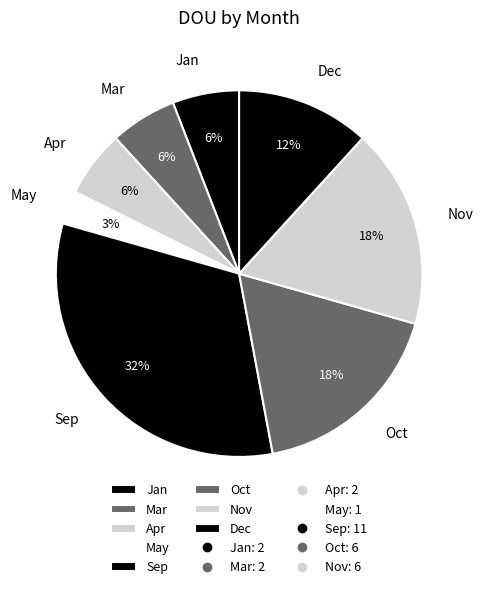

To the nearest percent, what is the average slice percentage?

12%